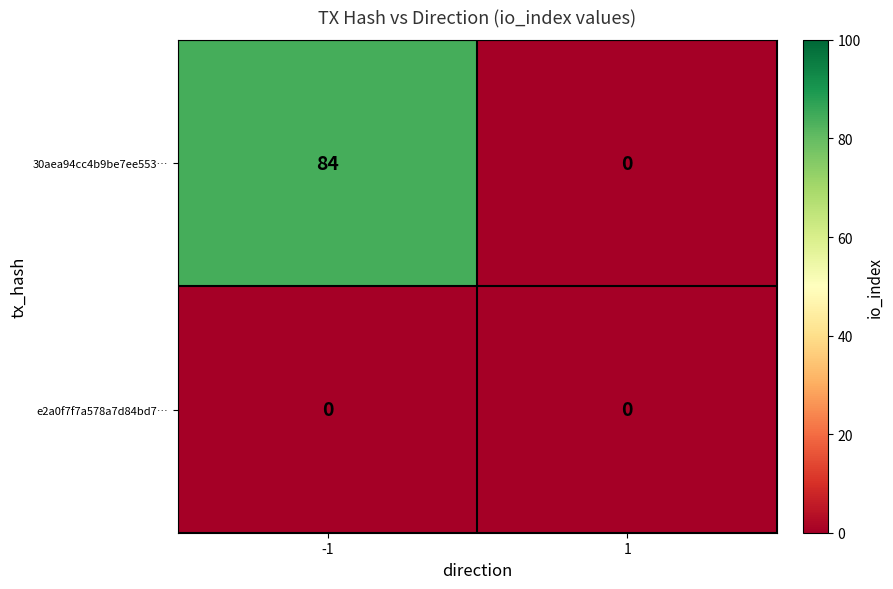

List the series in order of their peak value, highest first.

30aea94cc4b9be7ee553…, e2a0f7f7a578a7d84bd7…